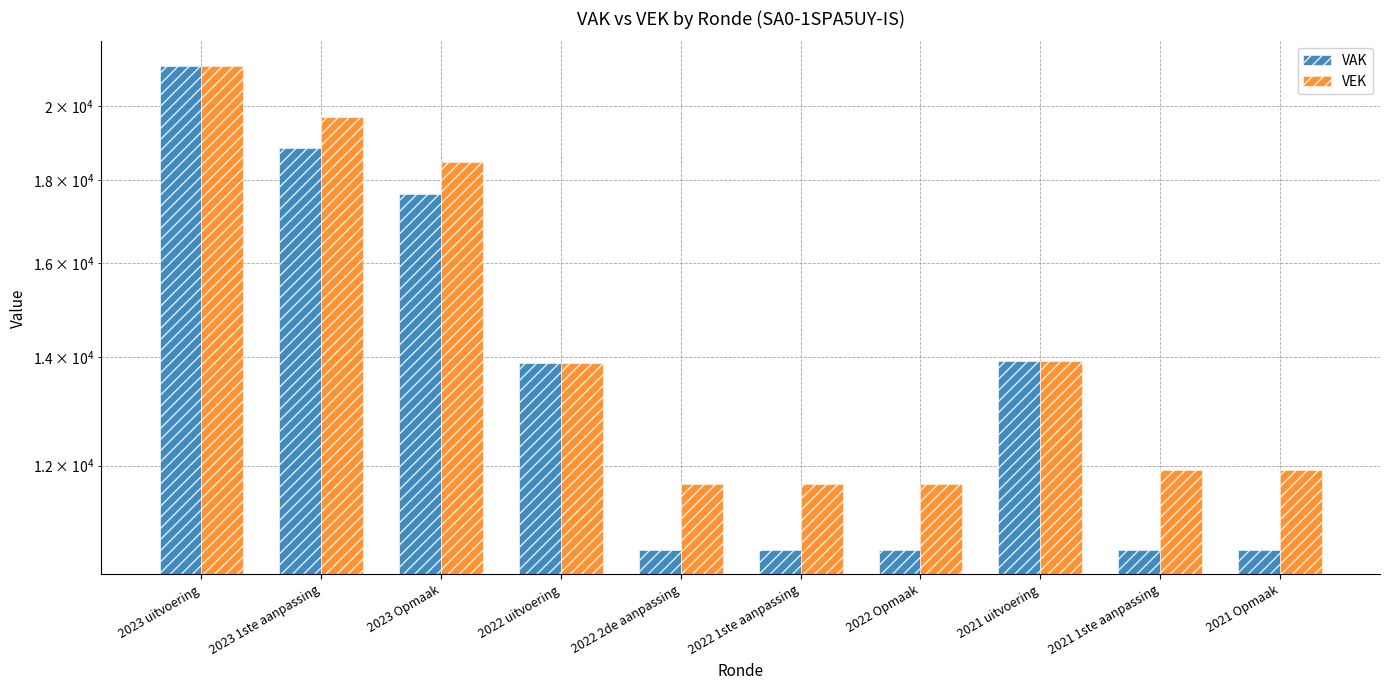

True or false: VAK has a value of 16684 at 2022 2de aanpassing.

False